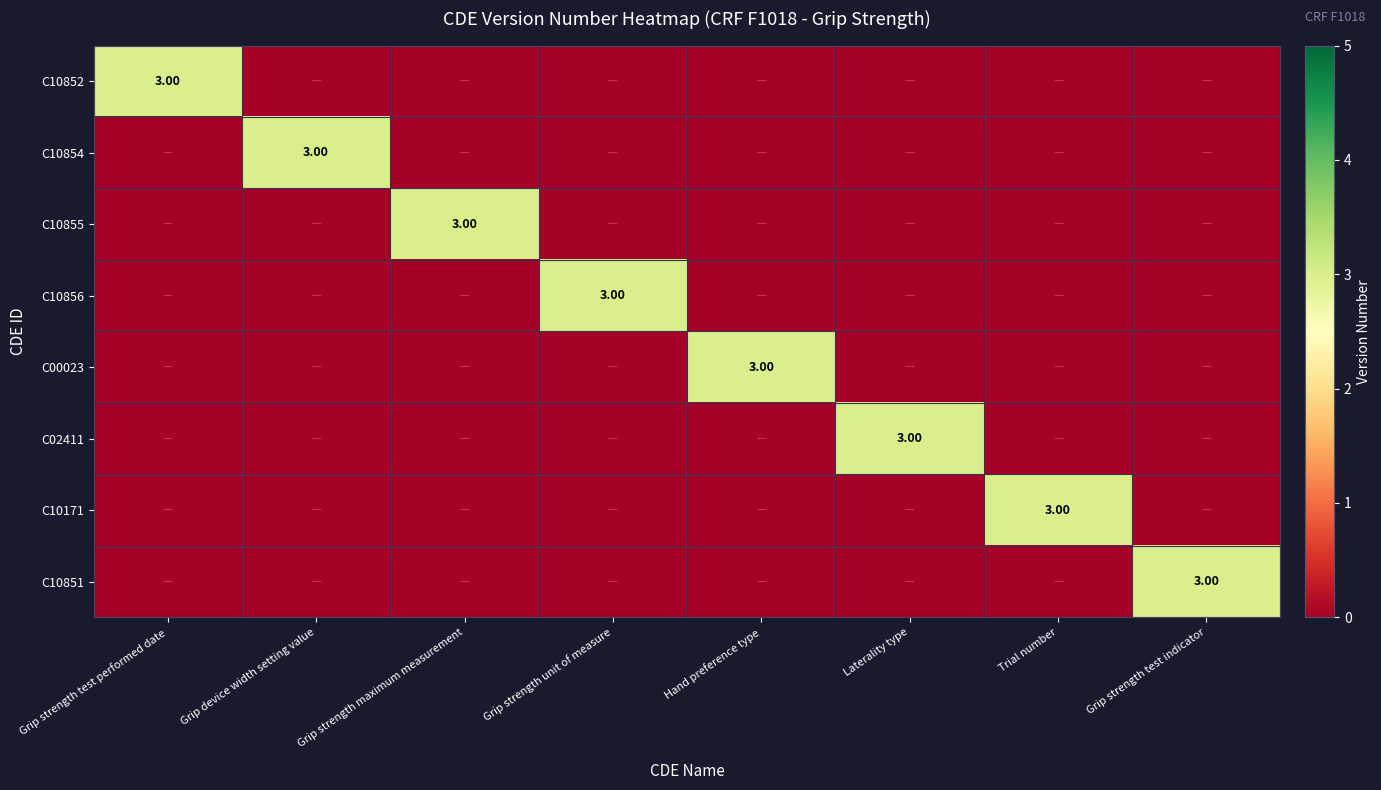

Between Grip strength maximum measurement and Hand preference type, which series saw the biggest shift?

C10855